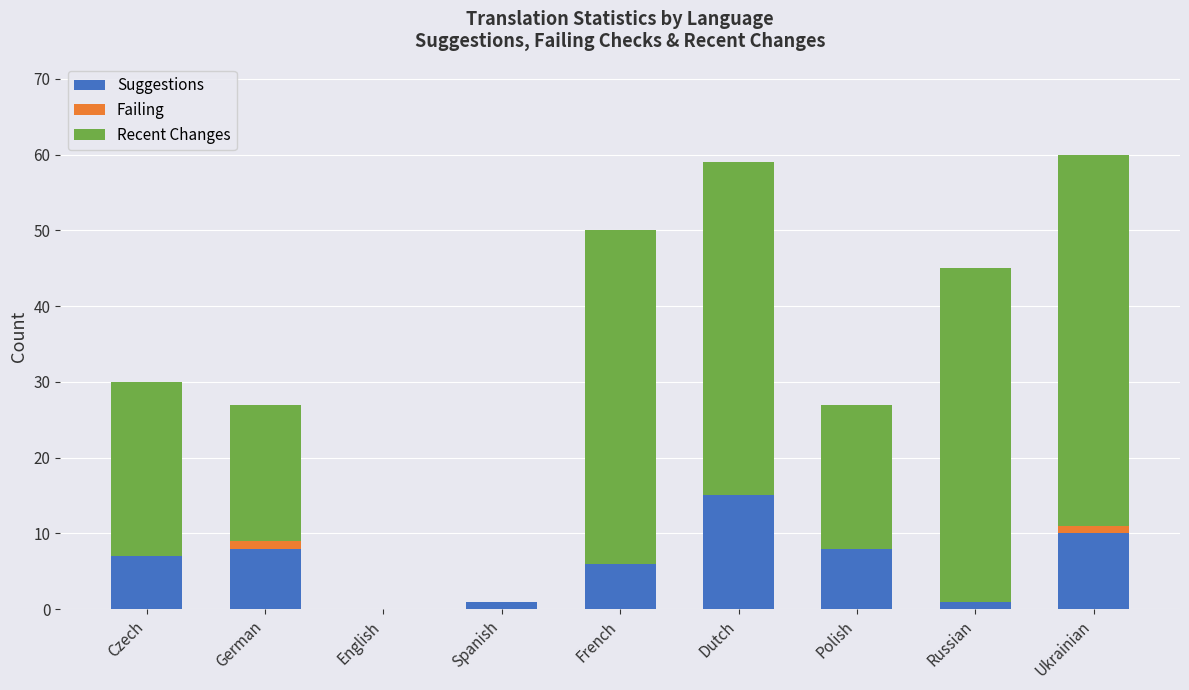

What is the maximum value for Suggestions?

15